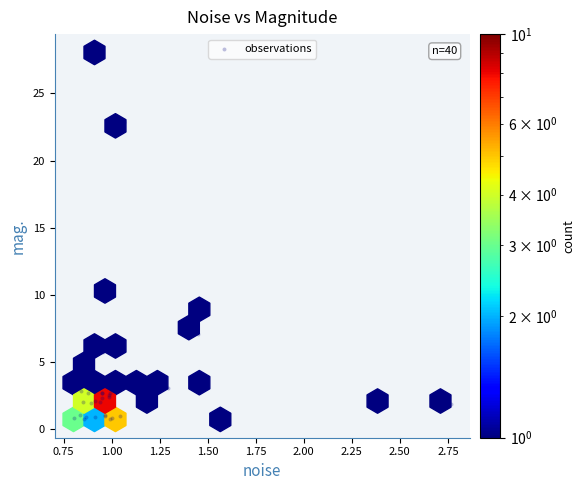

What Y value in the scatter plot is closest to 14?

10.4